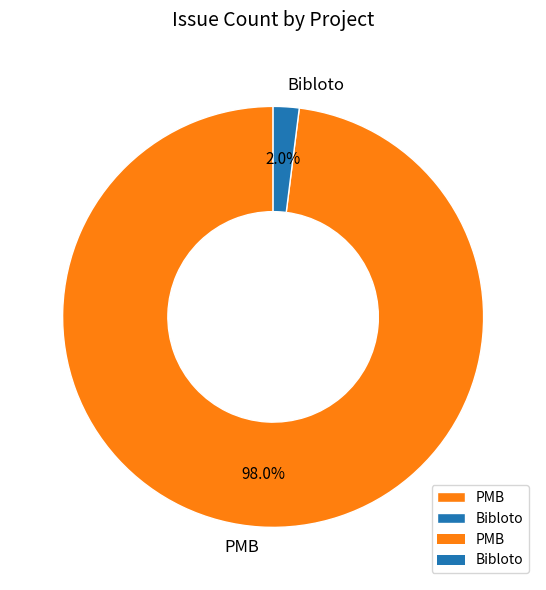

To the nearest percent, what is the difference between the largest and smallest slice percentages?

96%